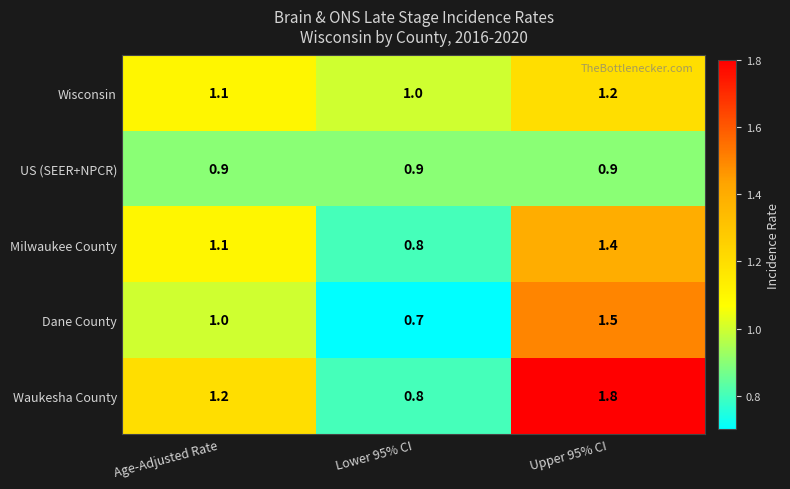

Where does the Waukesha County series first go above 1?

Age-Adjusted Rate